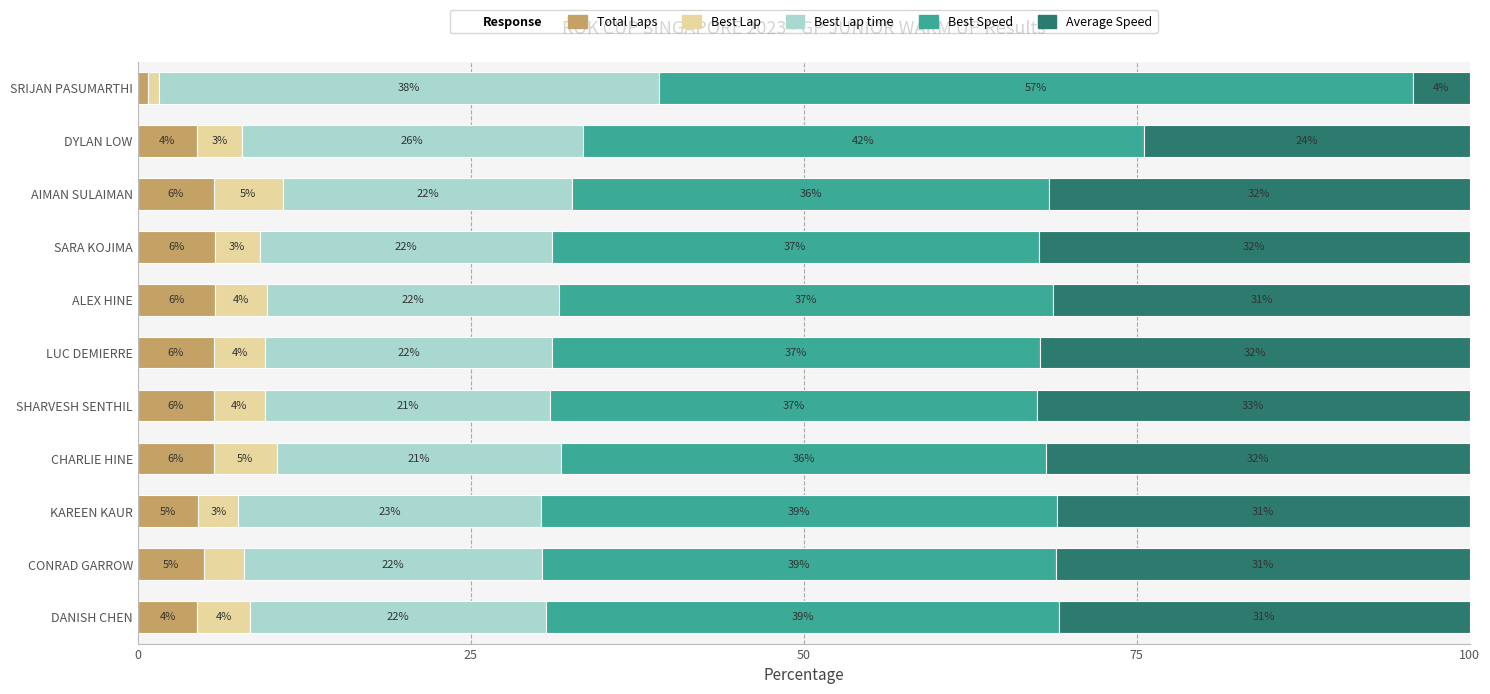

Which category has the lowest value in the Total Laps series?

SRIJAN PASUMARTHI